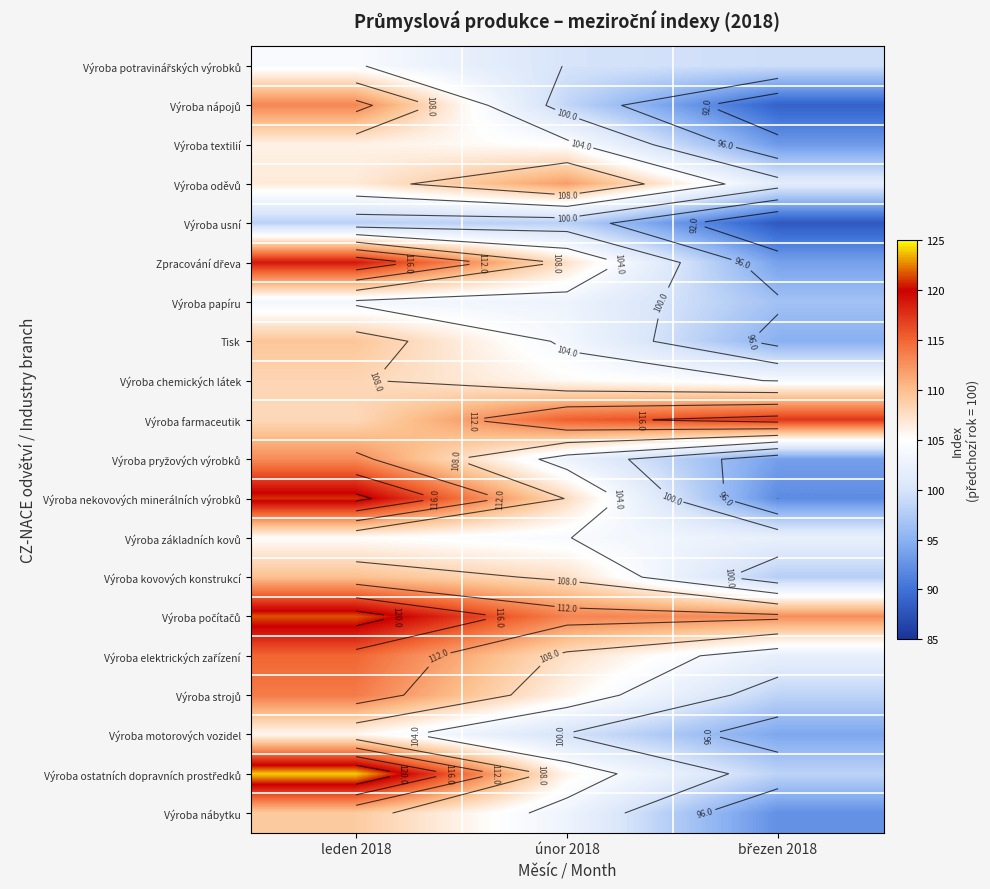

At which category is the sum across all series the highest?

leden 2018